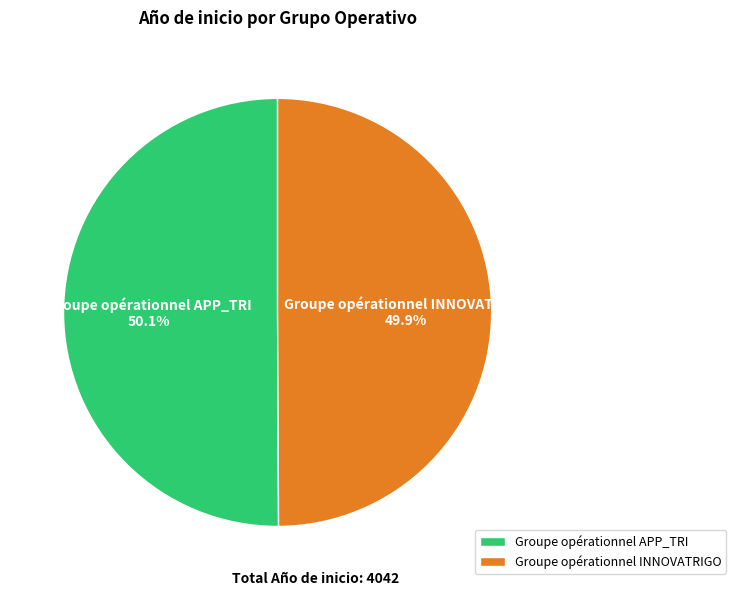

What portion of the pie excludes Groupe opérationnel APP_TRI?

49.9%